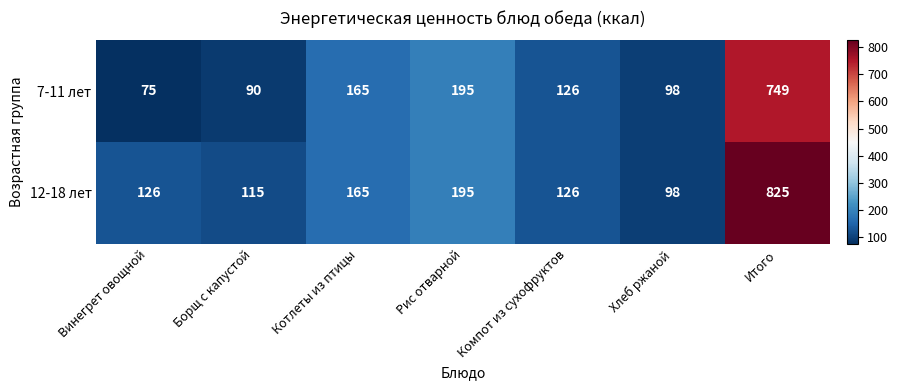

At Итого, list the series in order from smallest to largest.

7-11 лет, 12-18 лет